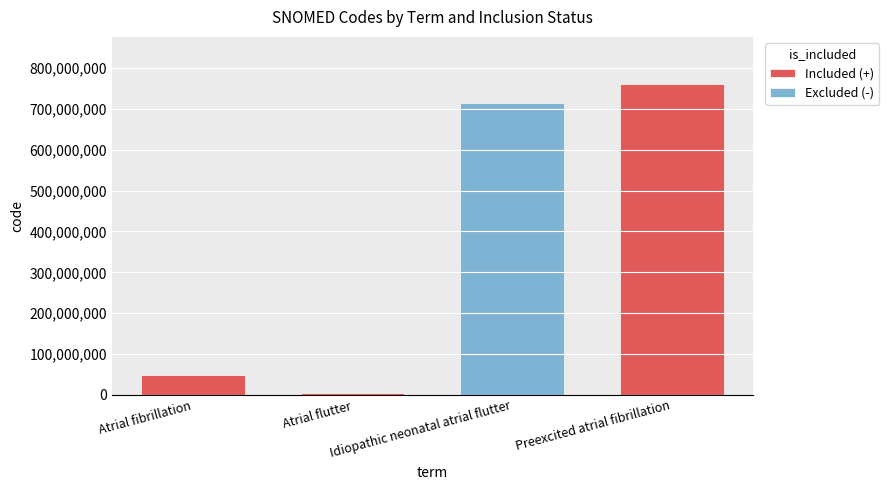

What is the difference between the highest and lowest values at Atrial flutter?

5370000